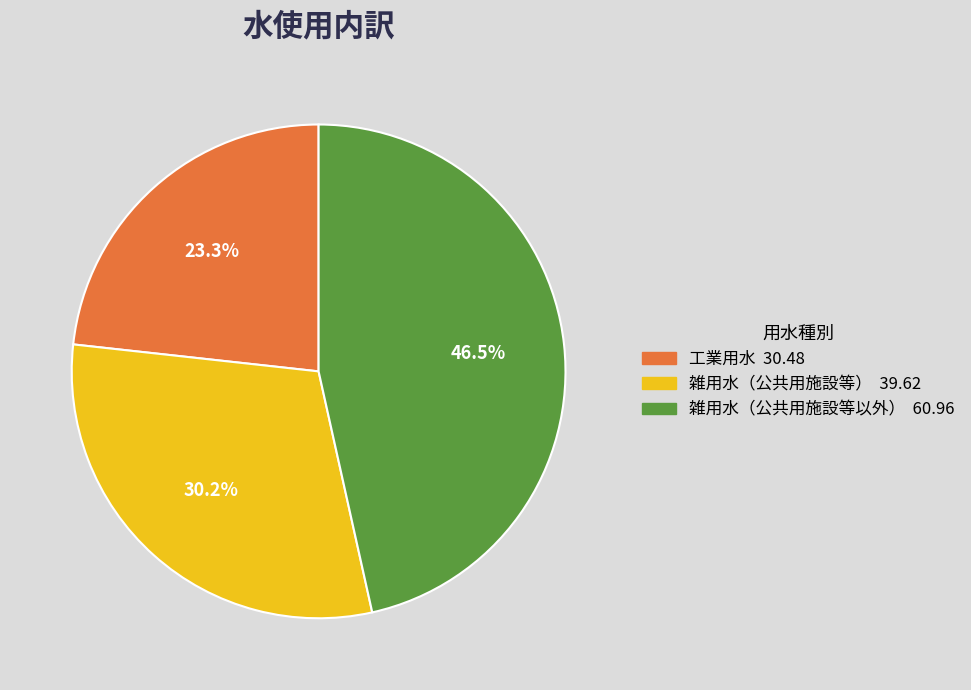

Count the number of slices in the pie.

3